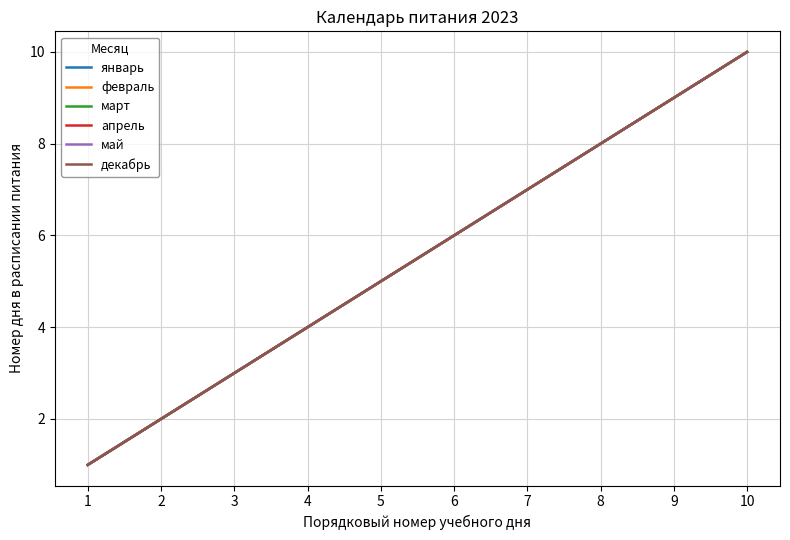

Does the chart have visible grid lines?

Yes